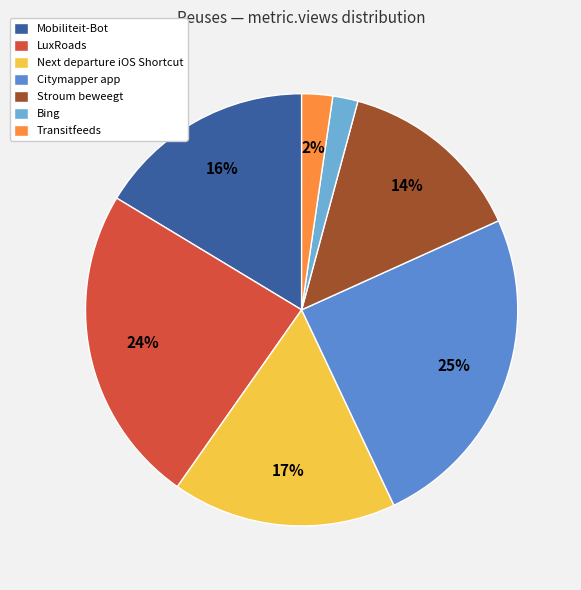

How many segments does this pie chart have?

7